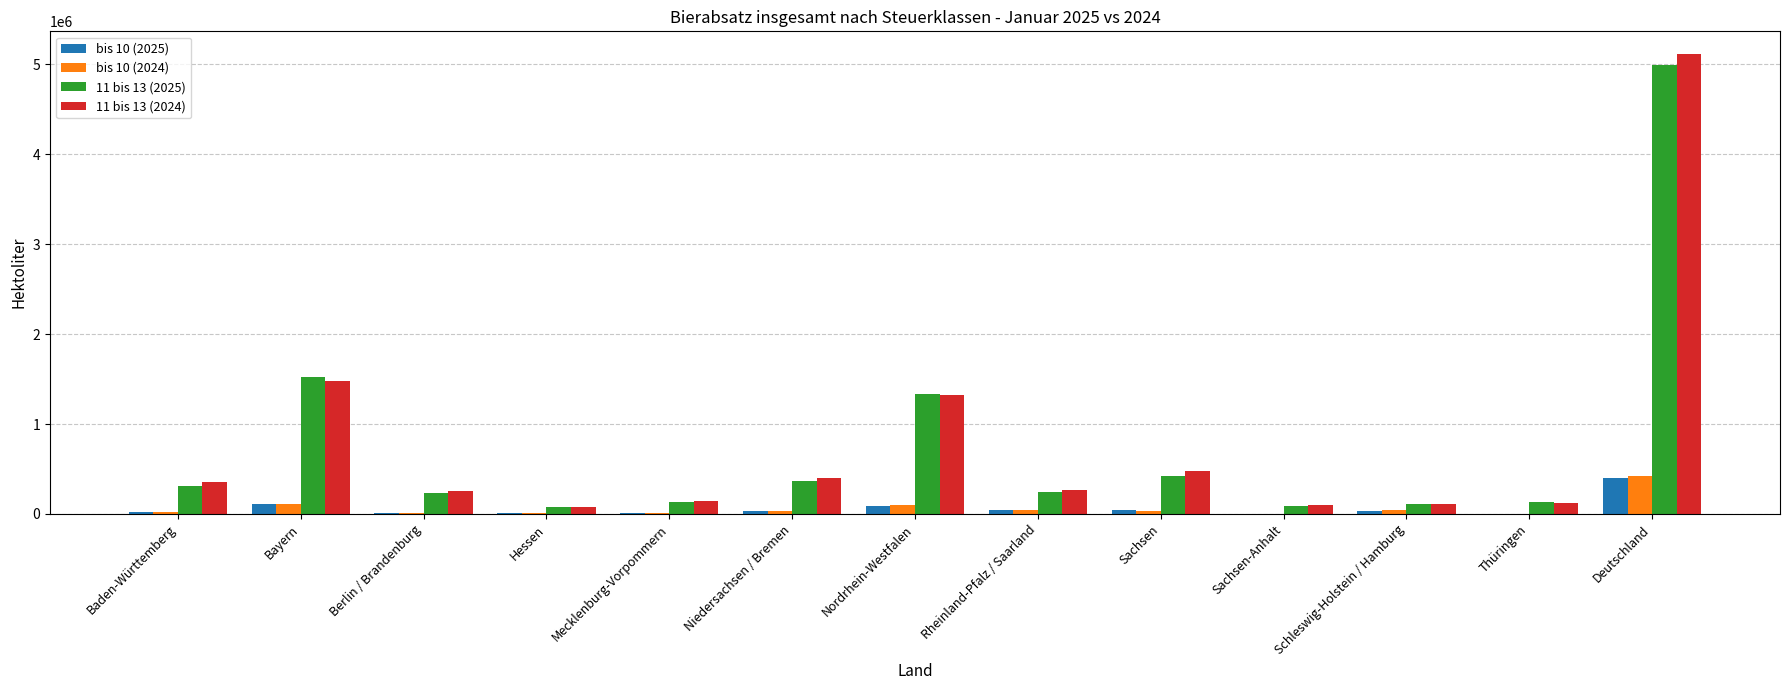

At which label does bis 10 (2025) first exceed 32557?

Bayern